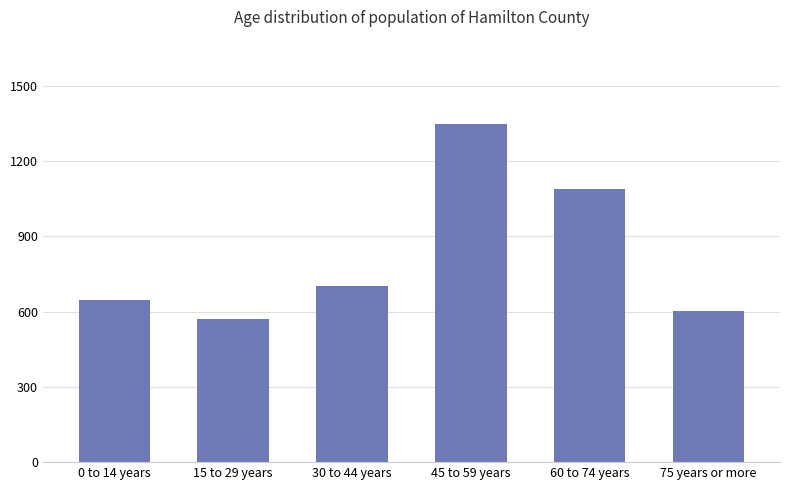

What is the ratio of the value at 30 to 44 years to the value at 15 to 29 years?

1.2